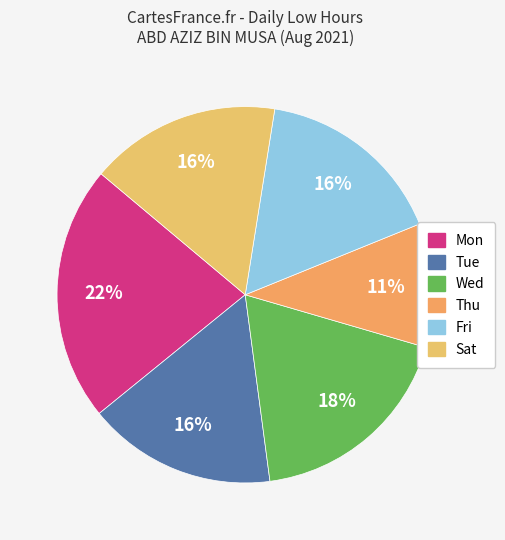

Count the number of slices in the pie.

6